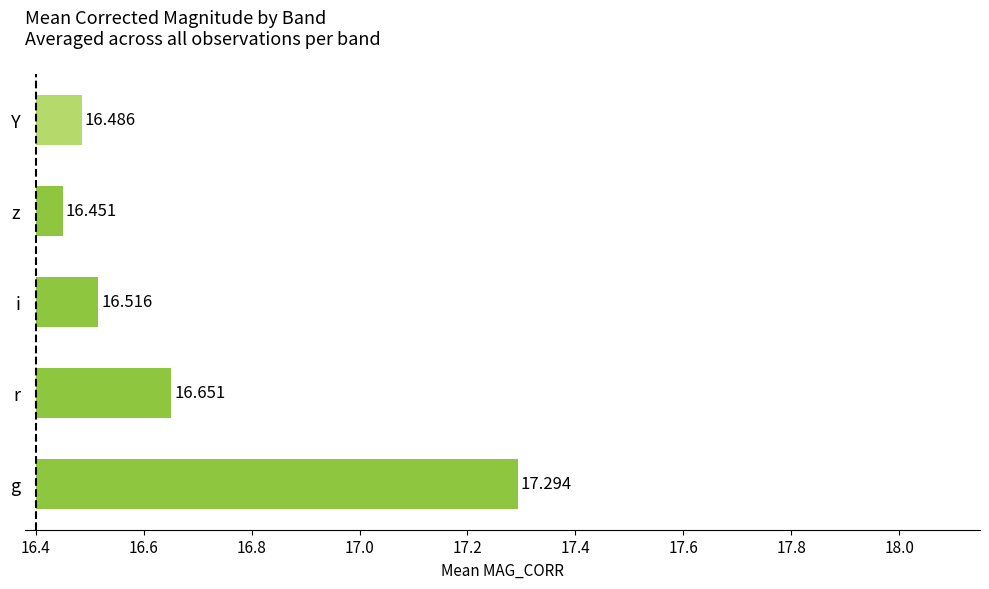

How many series are shown in this chart?

1